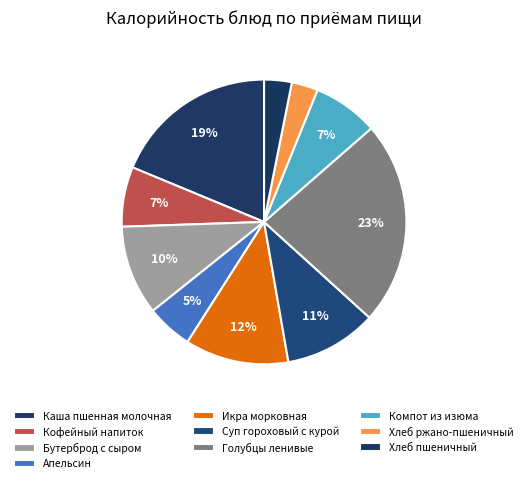

Does Хлеб пшеничный account for over 50% of the chart?

No